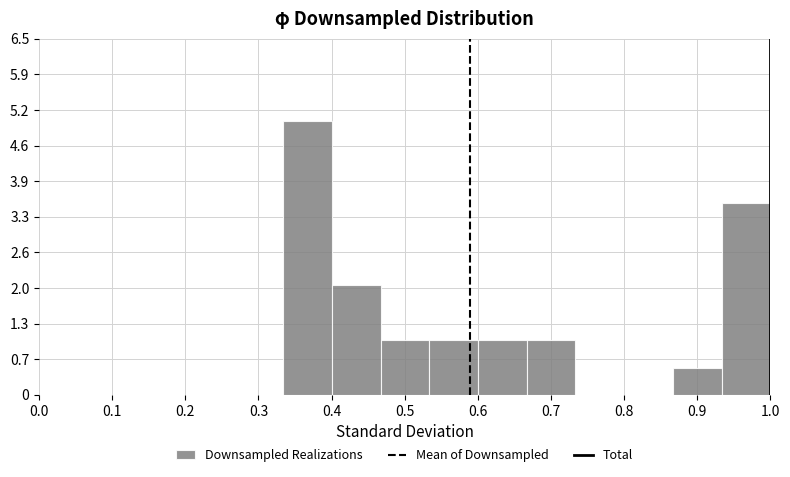

What is the height of the bar covering 0.53 to 0.60 on the x-axis? Neither the bar edges nor the heights are printed on the chart, so give them approximately, as read against the axes.

1.0